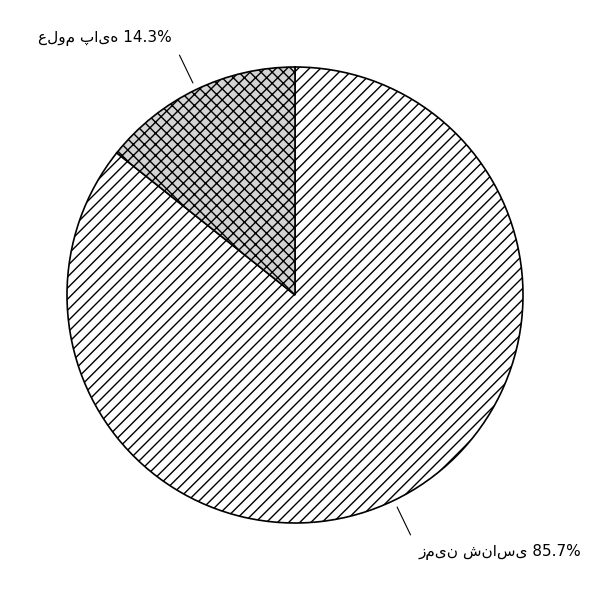

Does any single category account for the majority?

Yes